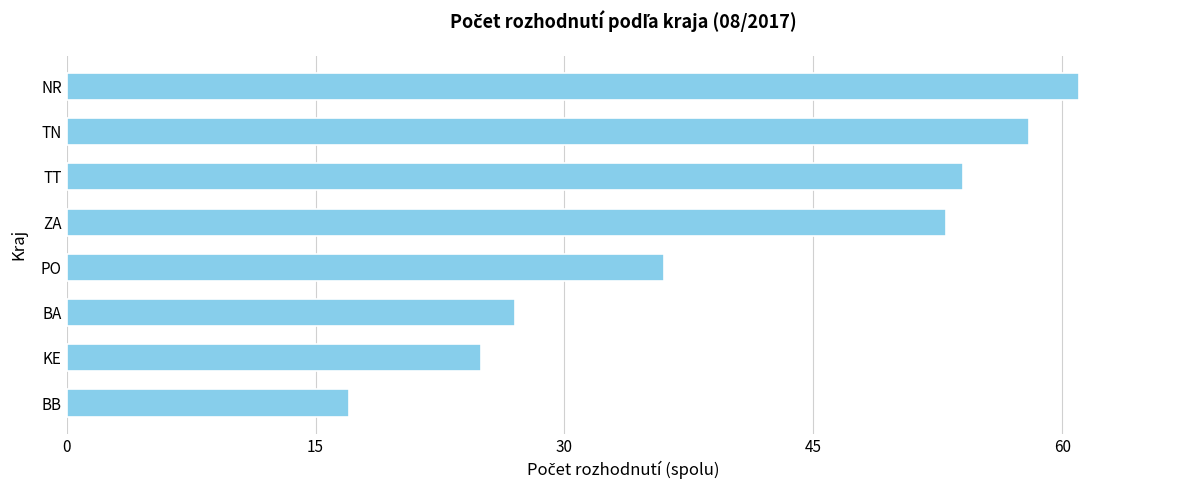

How many bars are there in total?

8